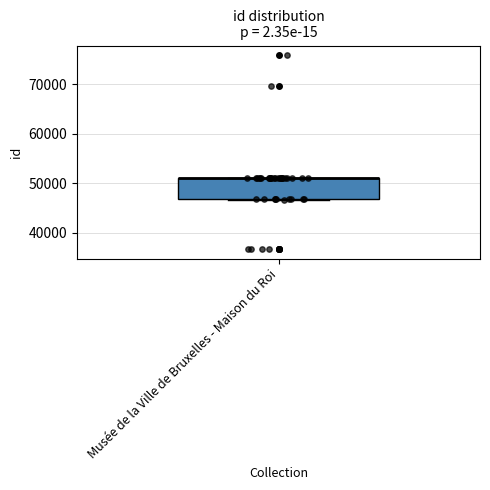

Where is the upper edge of the box for Musée de la Ville de Bruxelles - Maison du Roi on the y-axis? The values are not printed on the chart, so give them approximately, as read against the axis.

51000